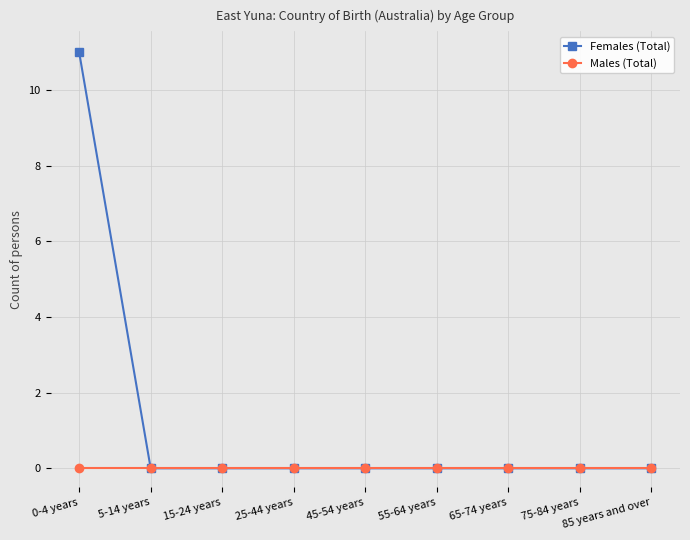

What is the greatest value displayed?

11